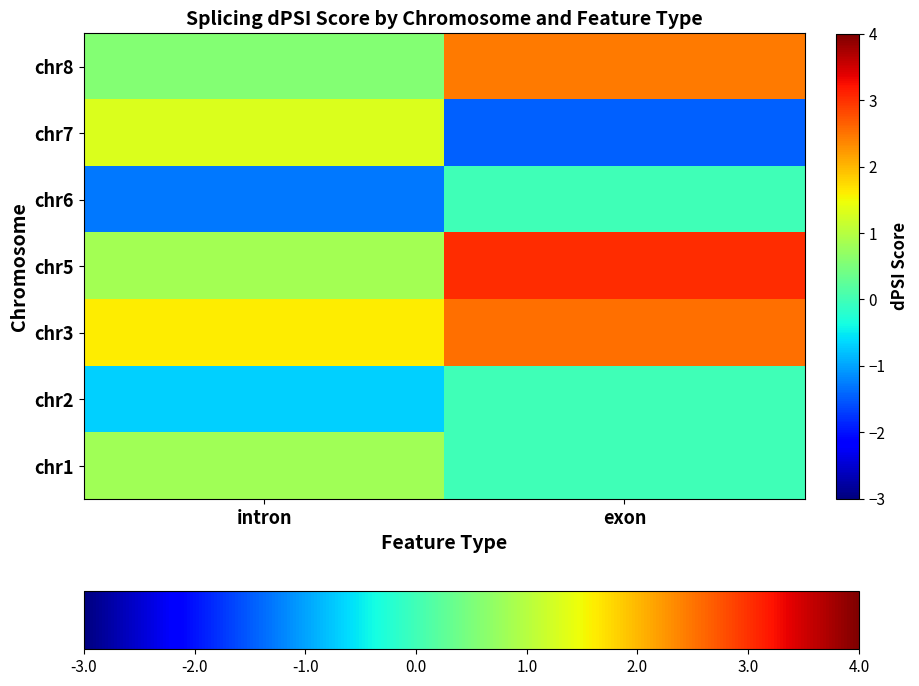

What is the greatest value displayed?

3.0